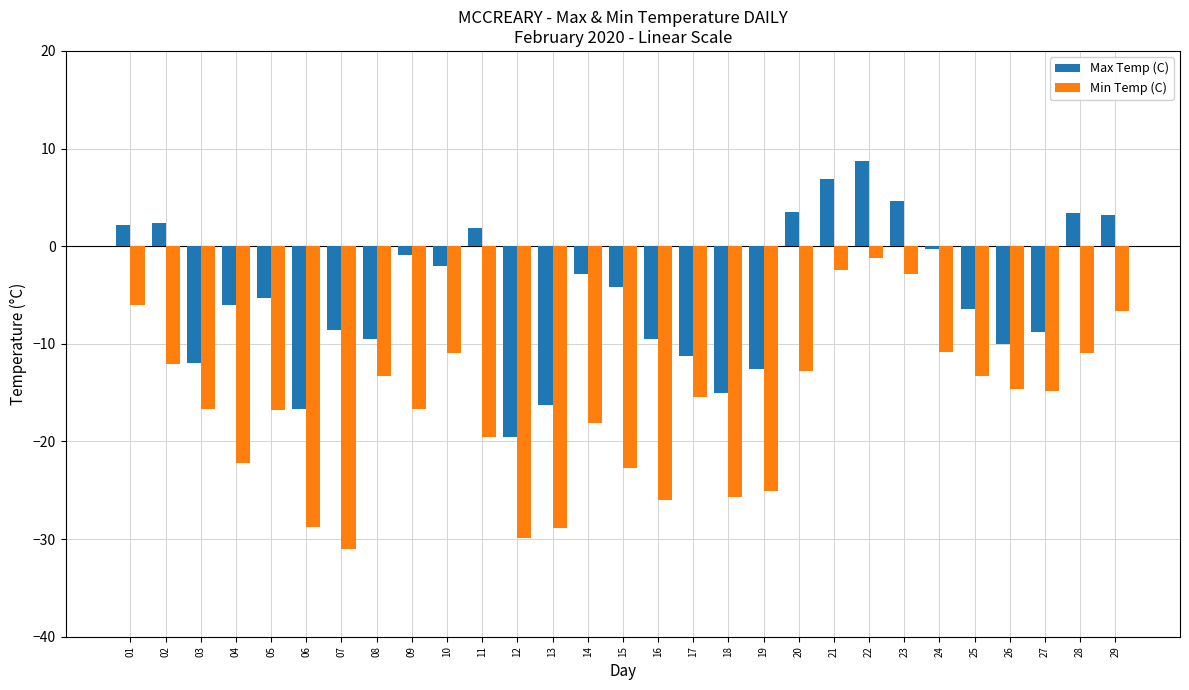

What is the difference between the Max Temp (C) values at 25 and 28?

9.8